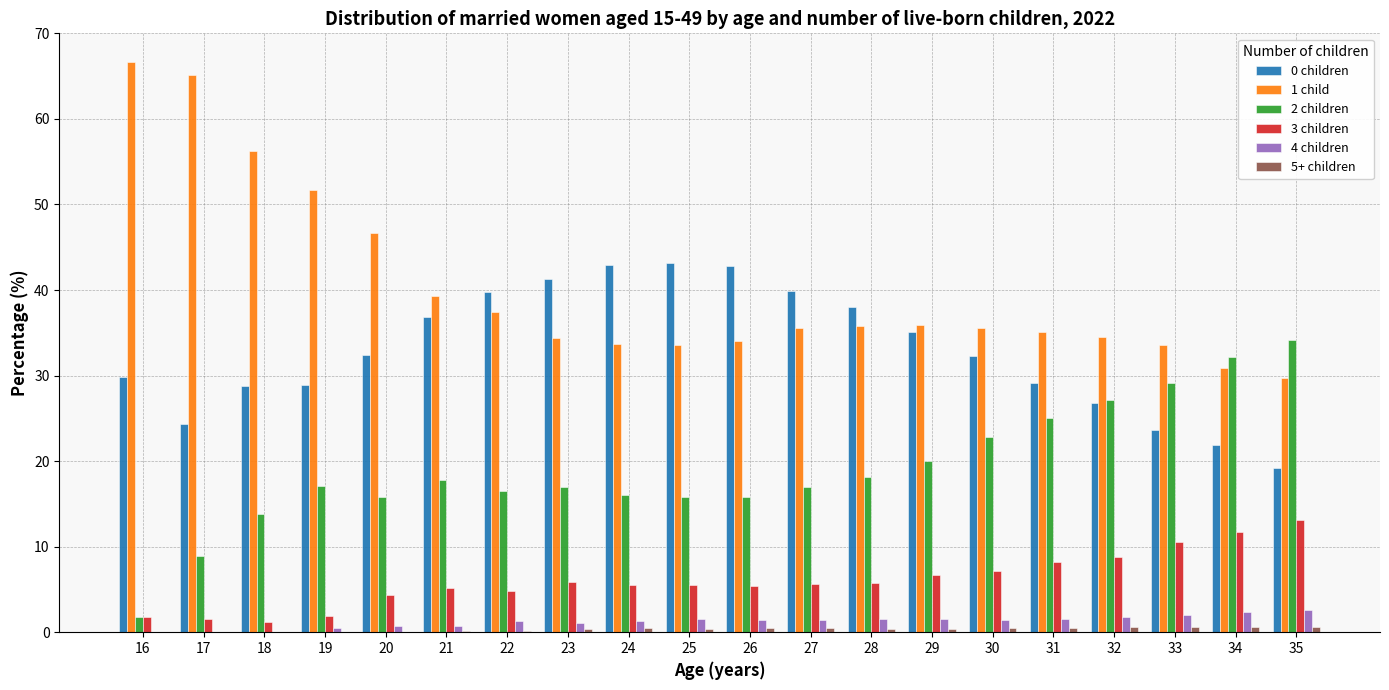

What is the sum of all 4 children values?

24.9